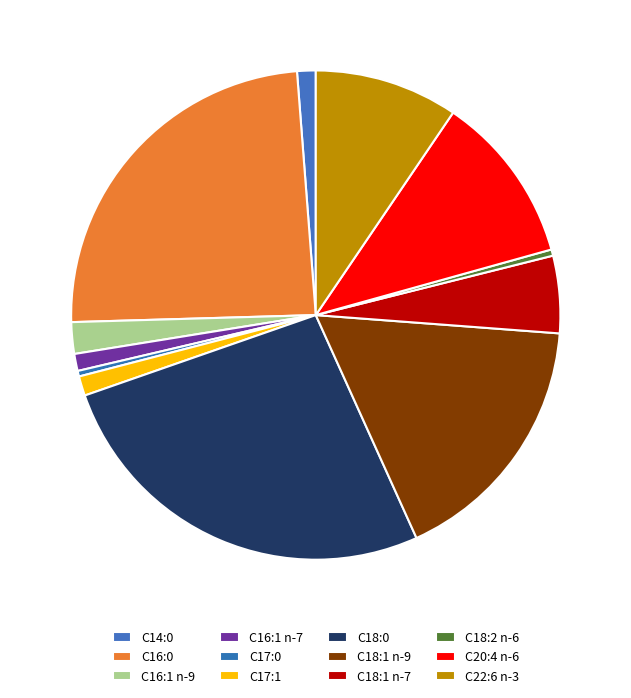

Which slice is the smallest?

C17:0